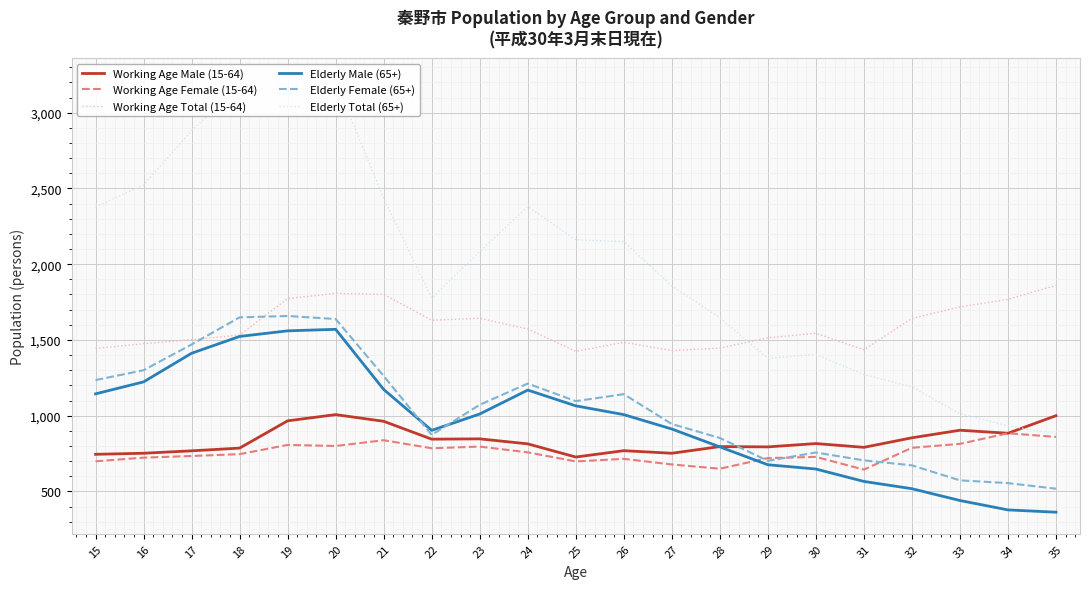

What is the difference between the Elderly Male (65+) values at 26 and 31?

441